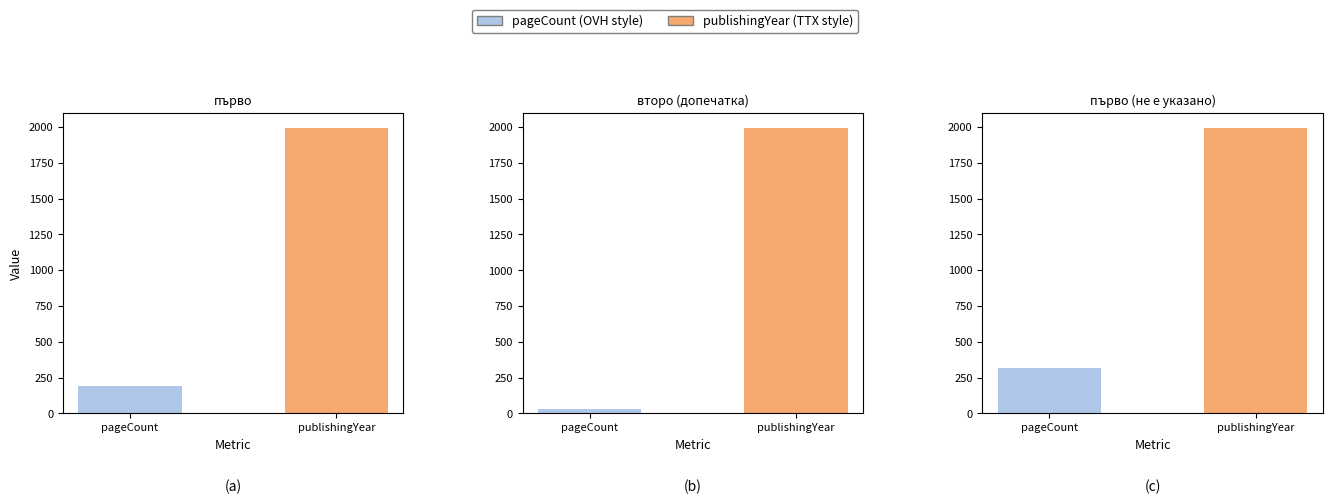

Between първо and второ (допечатка), which is larger?

първо